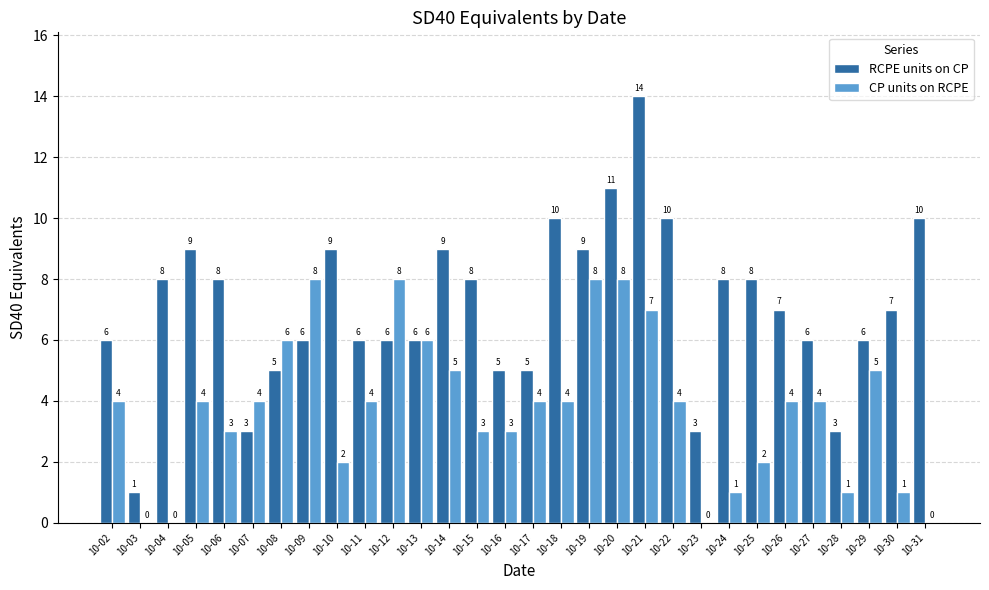

Between 10-06 and 10-22, which series saw the biggest shift?

RCPE units on CP